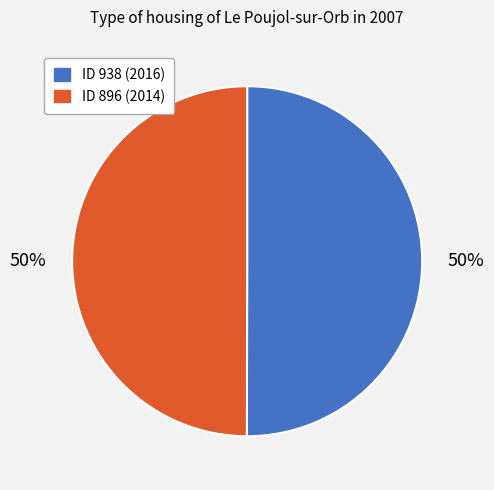

To the nearest percent, what is the average slice percentage?

50%